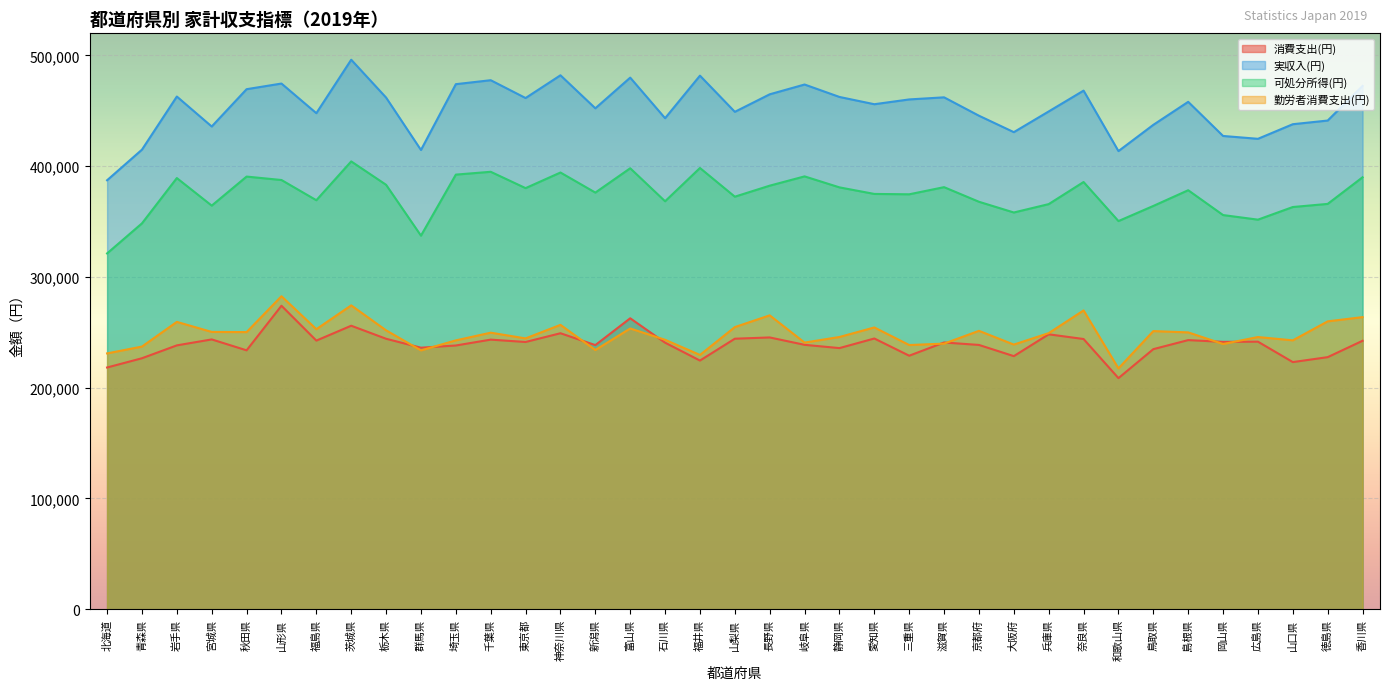

True or false: 可処分所得(円) and 実収入(円) cross at least once.

False